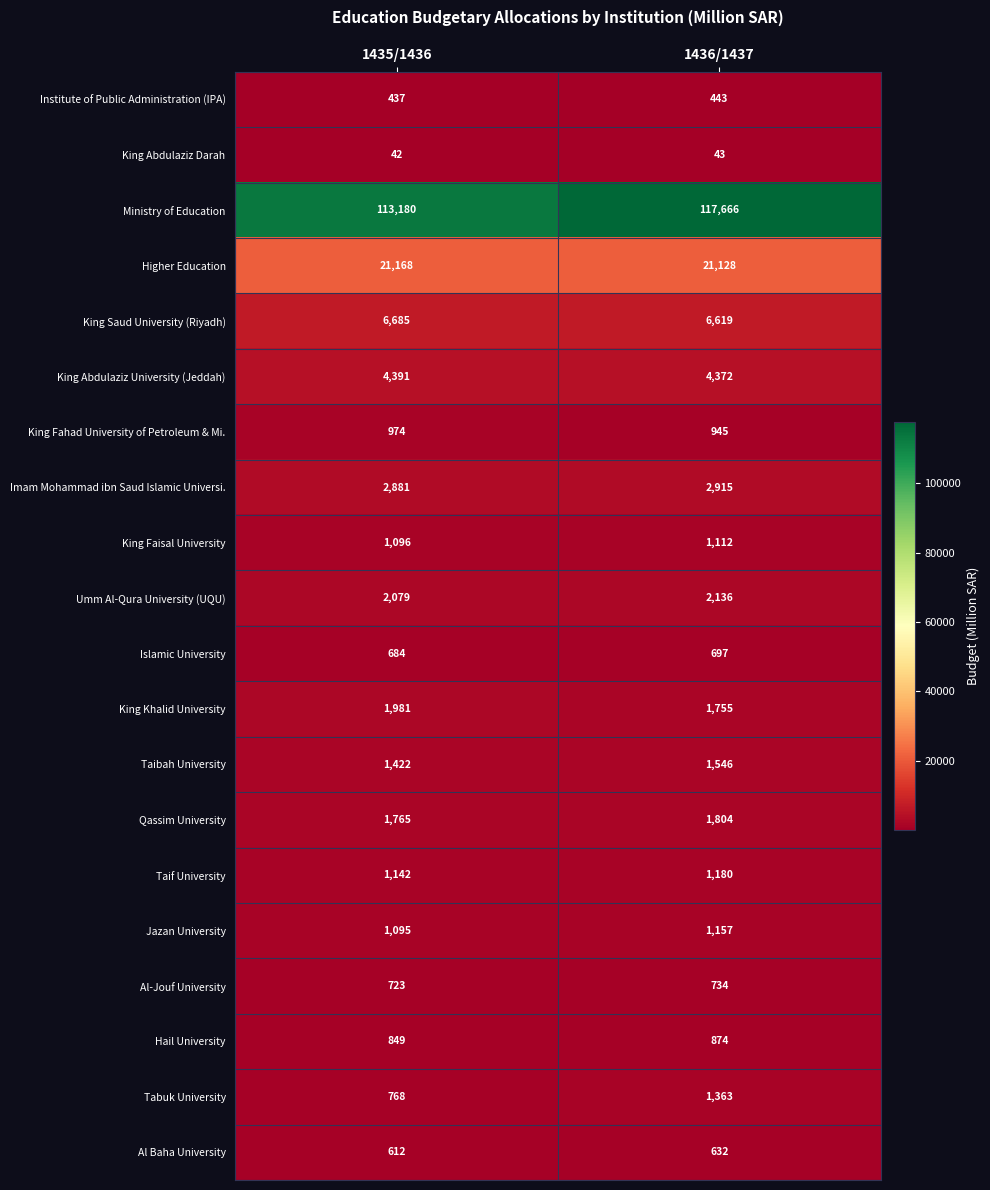

Rank the series by their maximum value, from lowest to highest.

King Abdulaziz Darah, Institute of Public Administration (IPA), Al Baha University, Islamic University, Al-Jouf University, Hail University, King Fahad University of Petroleum & Mi., King Faisal University, Jazan University, Taif University, Tabuk University, Taibah University, Qassim University, King Khalid University, Umm Al-Qura University (UQU), Imam Mohammad ibn Saud Islamic Universi., King Abdulaziz University (Jeddah), King Saud University (Riyadh), Higher Education, Ministry of Education